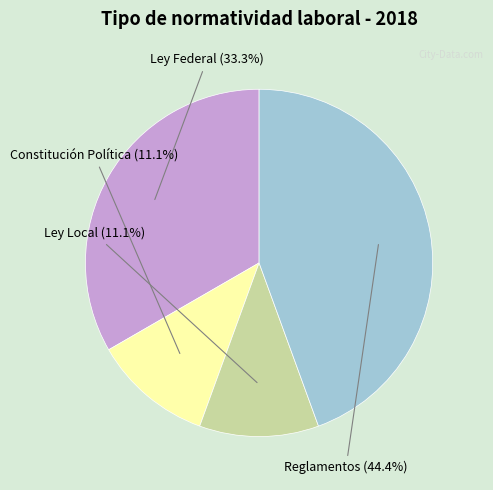

Does any single category account for the majority?

No